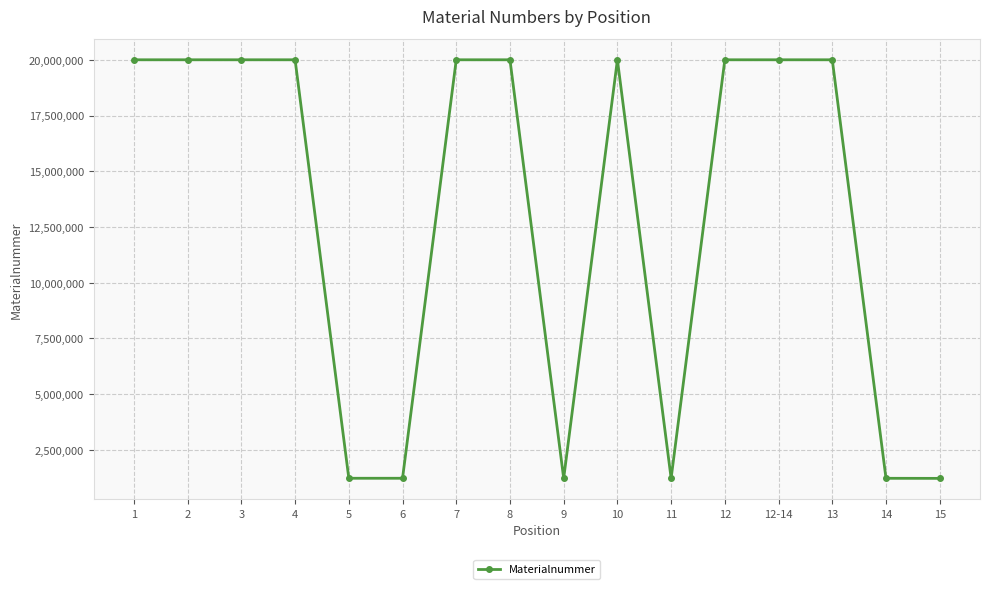

What value does the data have at 6?

1225146